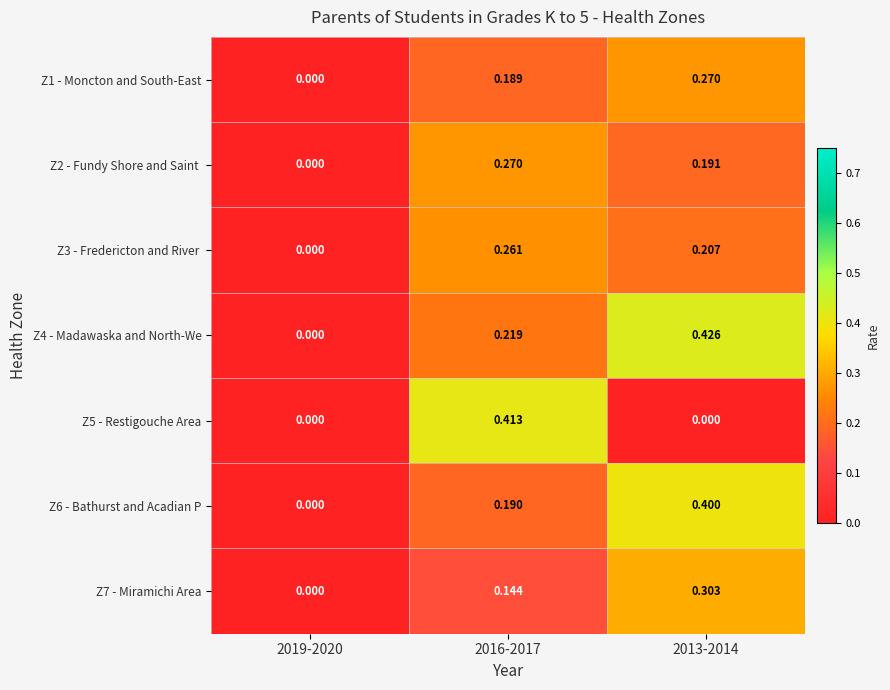

Is the value of Z6 - Bathurst and Acadian P at 2019-2020 greater than the value of Z7 - Miramichi Area at 2013-2014?

No